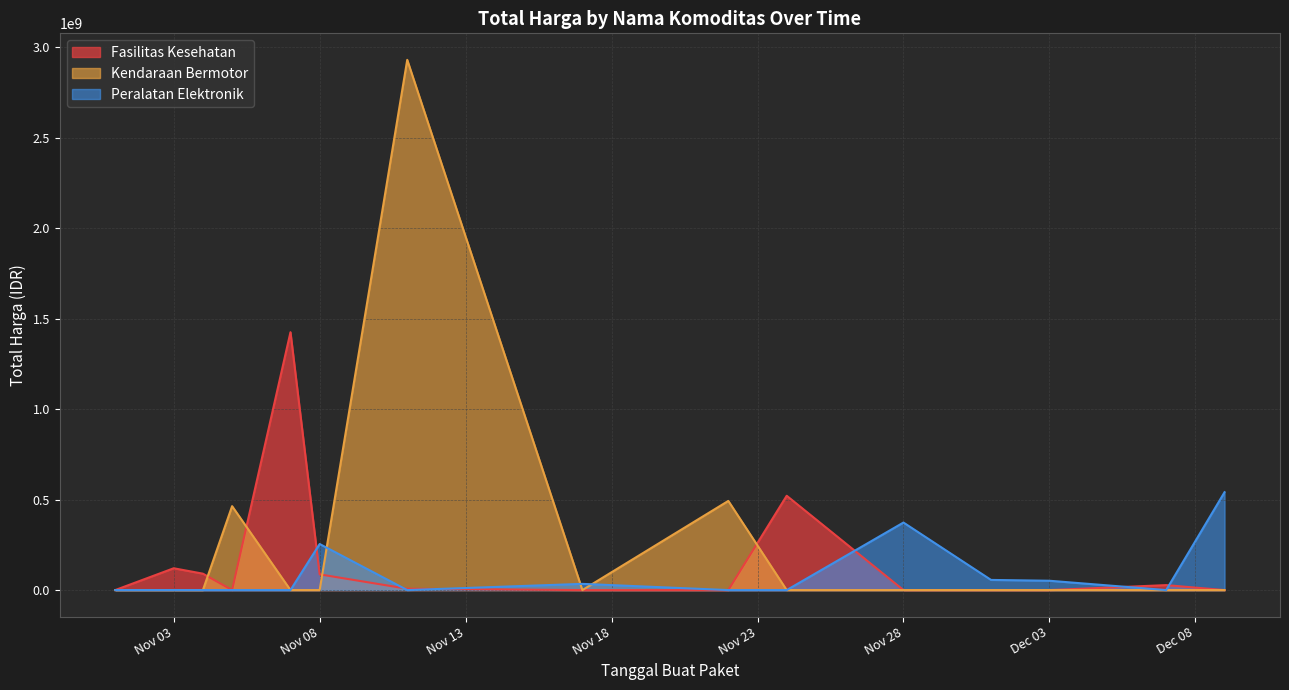

Does the chart display data point markers on the line(s)?

No